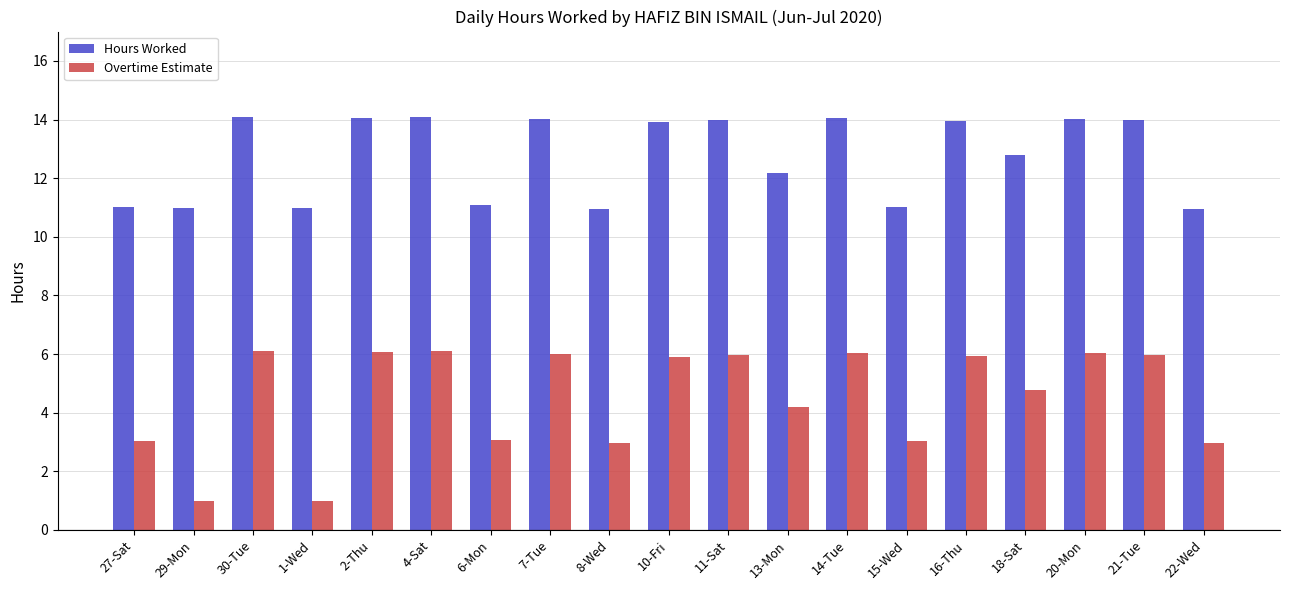

Are the bars horizontal?

No